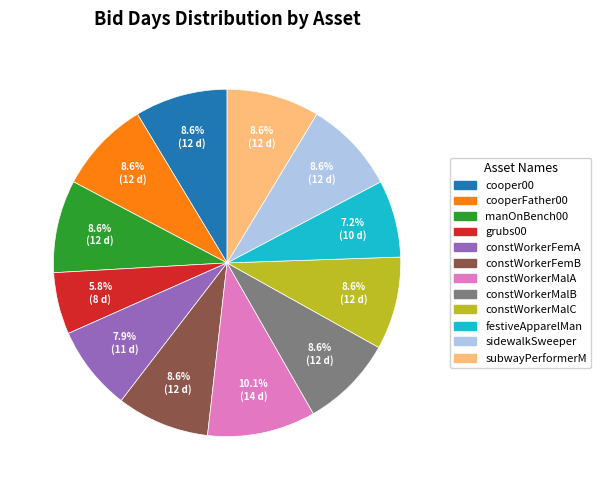

Does any single category account for the majority?

No